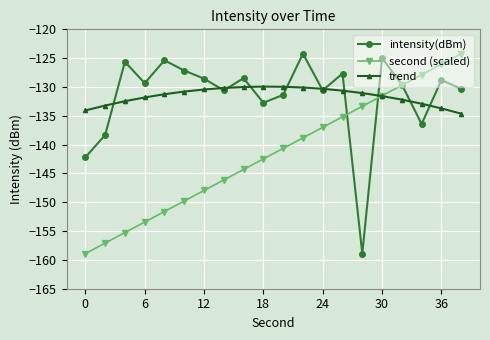

What is the value of the intensity(dBm) point at the 15th from the left?

-158.9